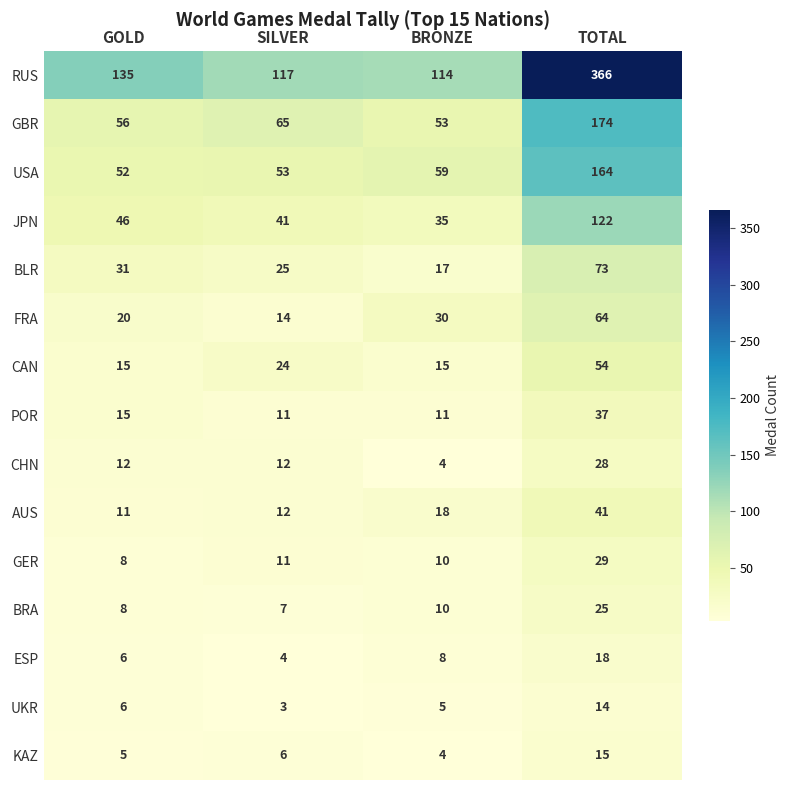

What is the average value of the USA series?

82